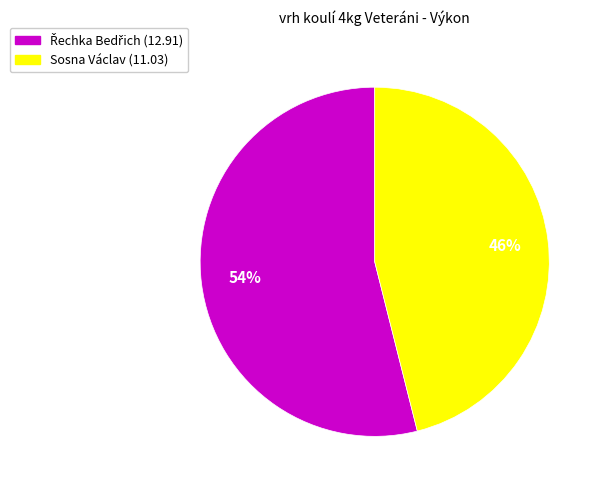

Is there any slice that represents more than half of the pie?

Yes